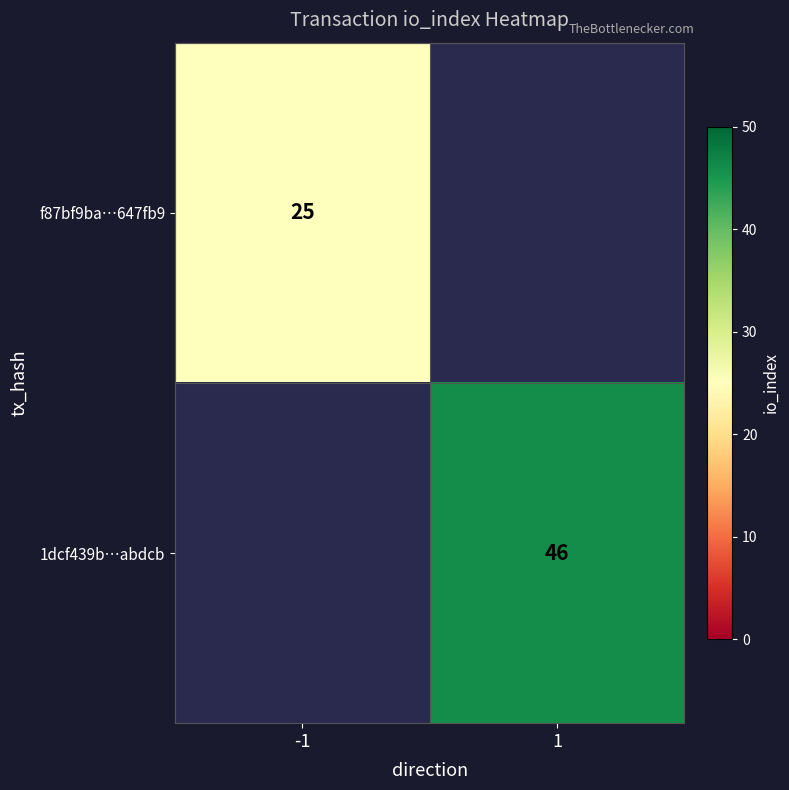

The value of f87bf9ba…647fb9 at -1 is 25. True or false?

True